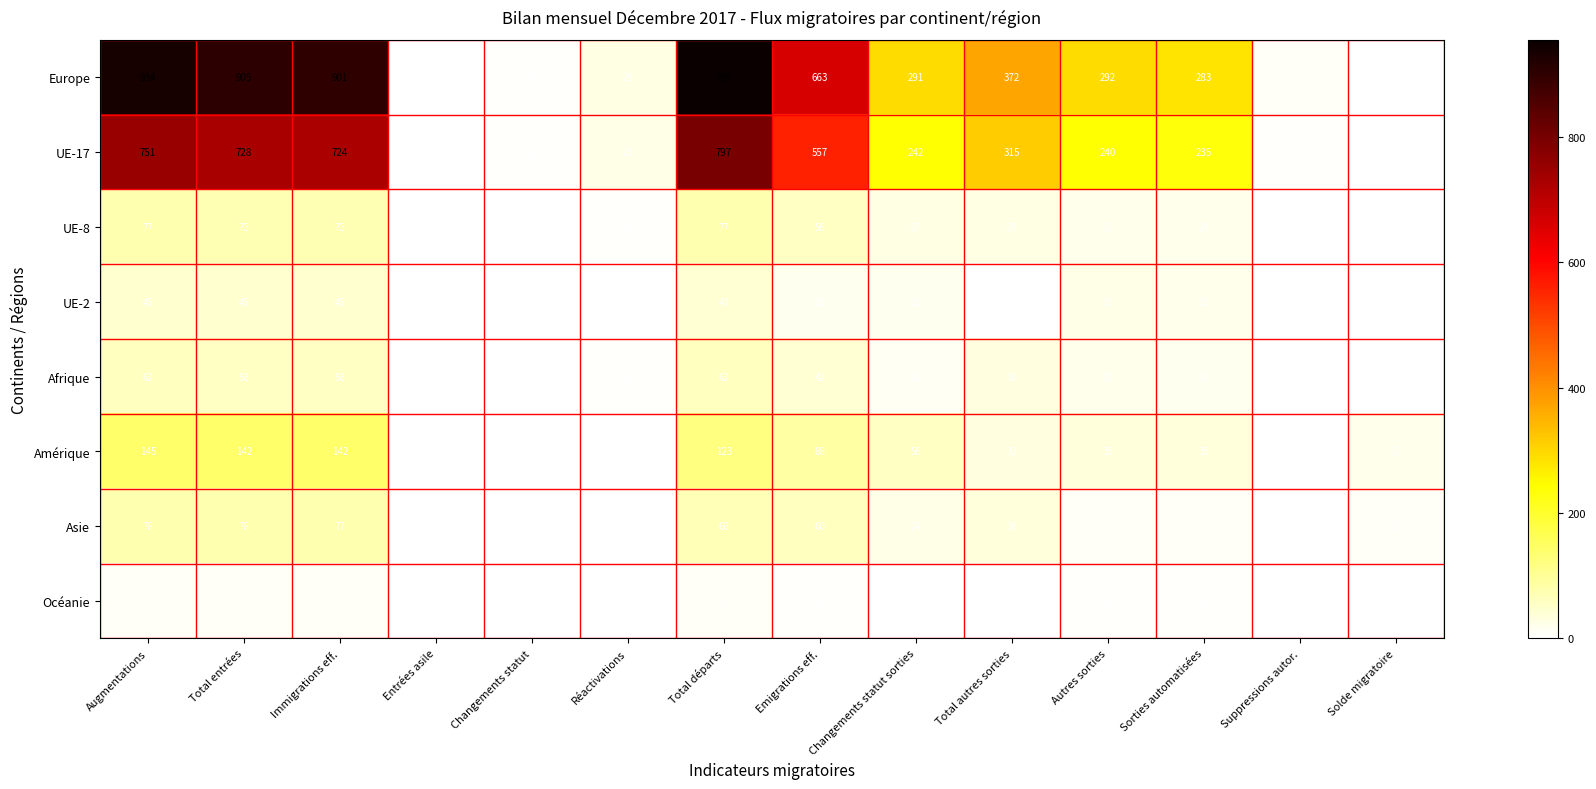

Rank the series by their maximum value, from highest to lowest.

Europe, UE-17, Amérique, Asie, UE-8, Afrique, UE-2, Océanie